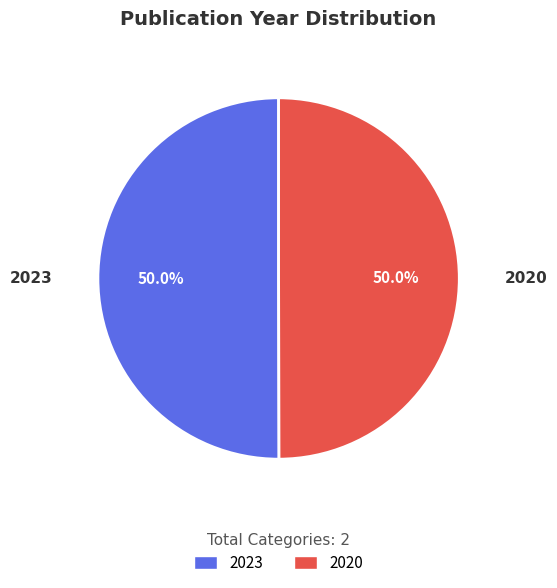

The 2023 slice represents 50% of the pie. True or false?

True